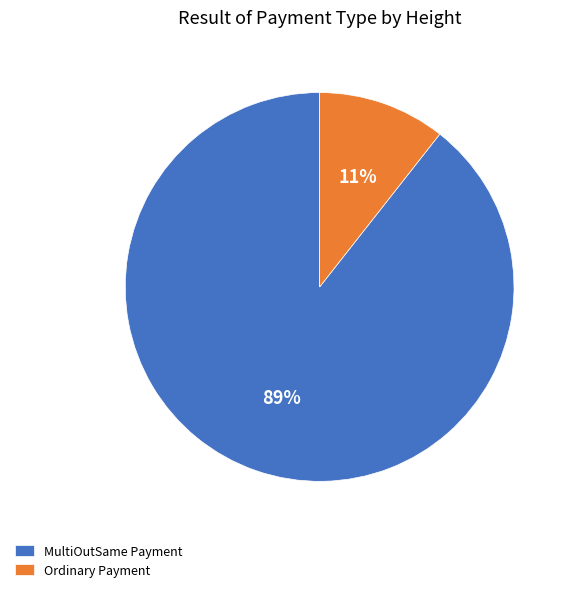

Which has a higher value, Ordinary Payment or MultiOutSame Payment?

MultiOutSame Payment